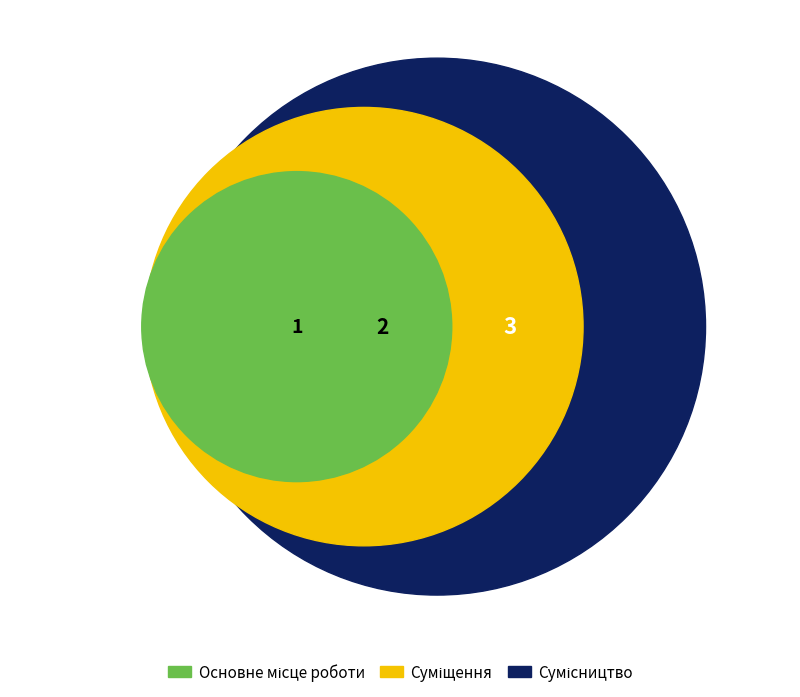

What is the change in value from Основне місце роботи to Сумісництво?

+2